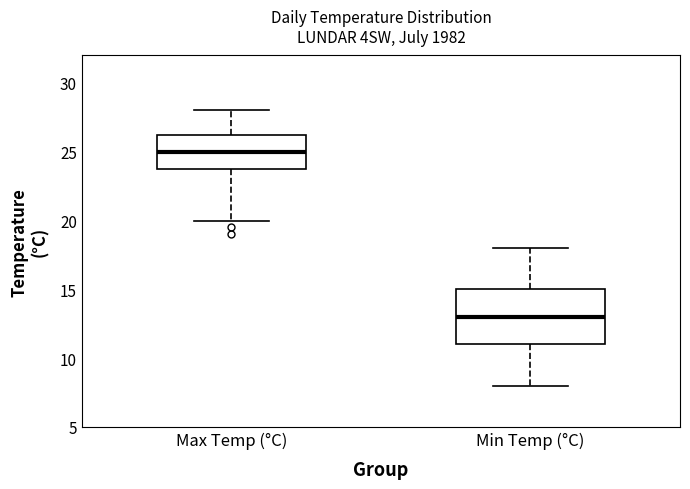

Which box has the lowest median line?

Min Temp (°C)